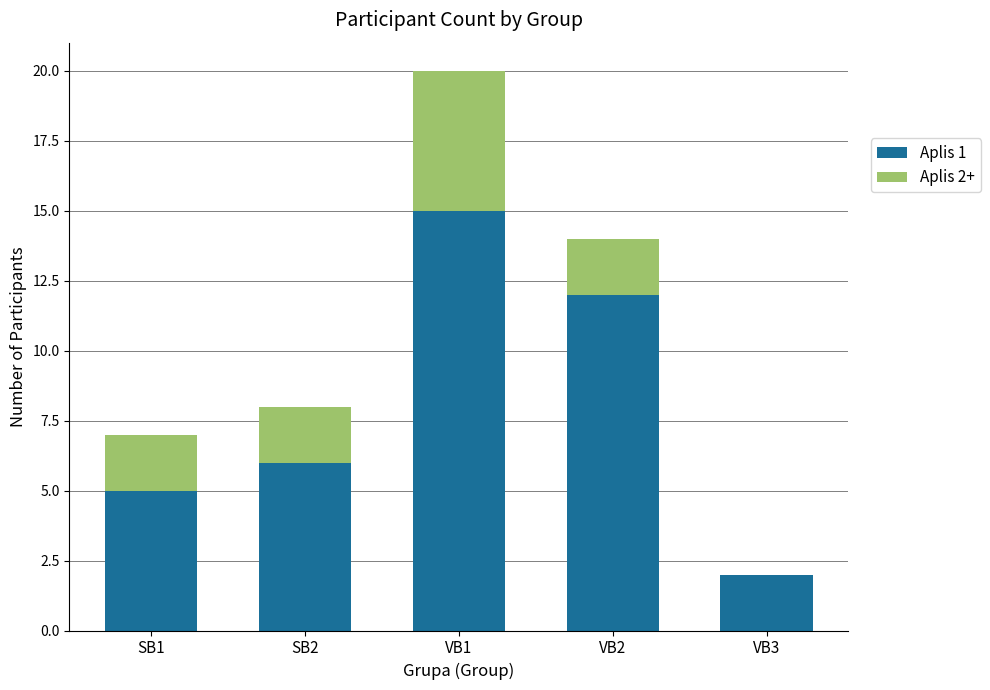

At which label does Aplis 1 reach its peak?

VB1